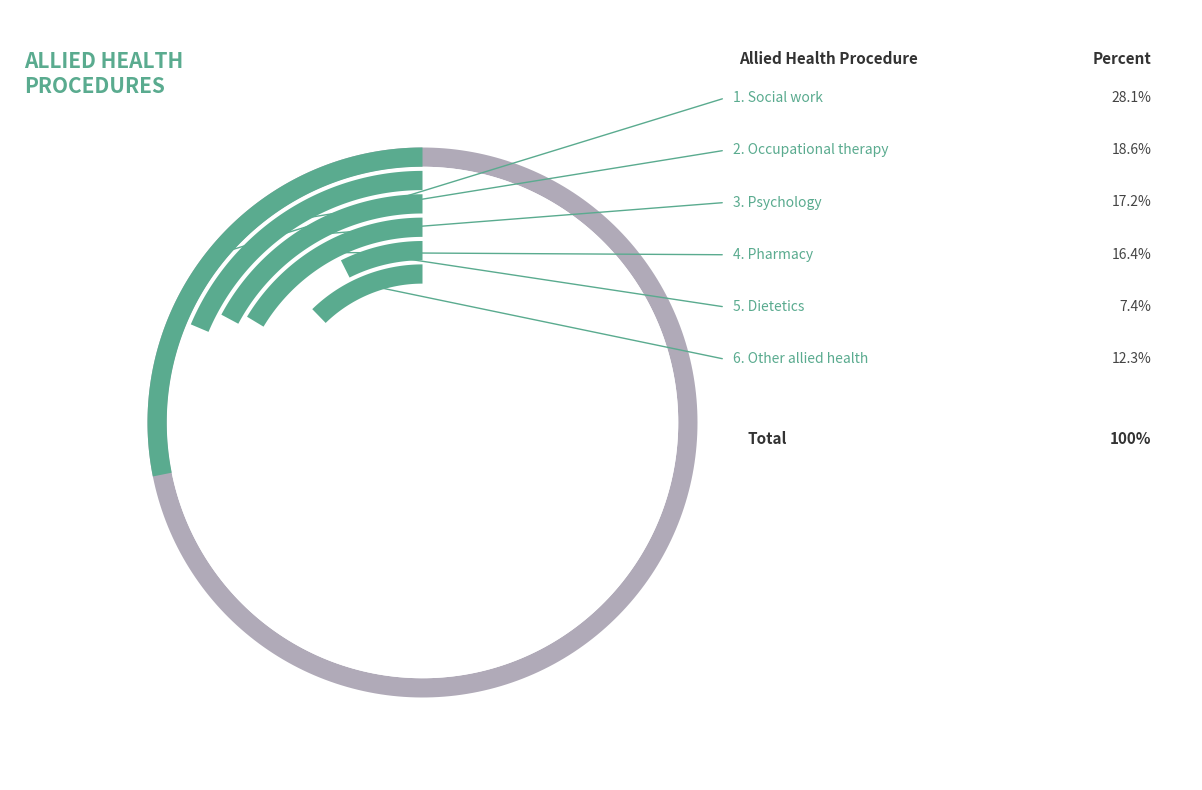

What is the ratio of the value at Occupational therapy to the value at Psychology?

1.1